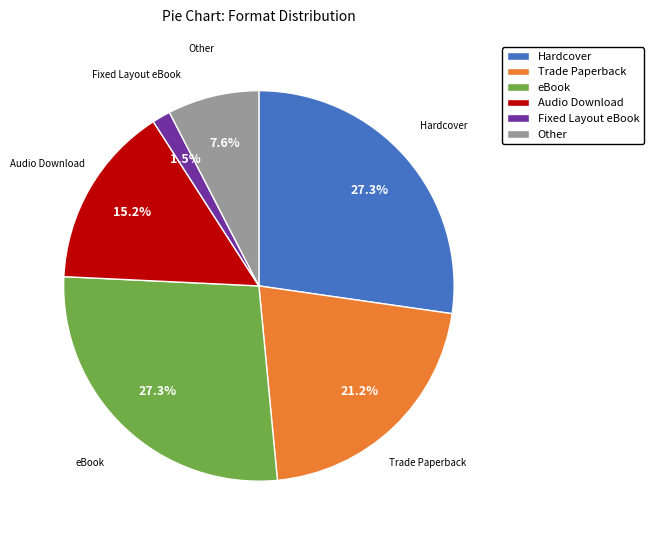

Count the number of slices in the pie.

6